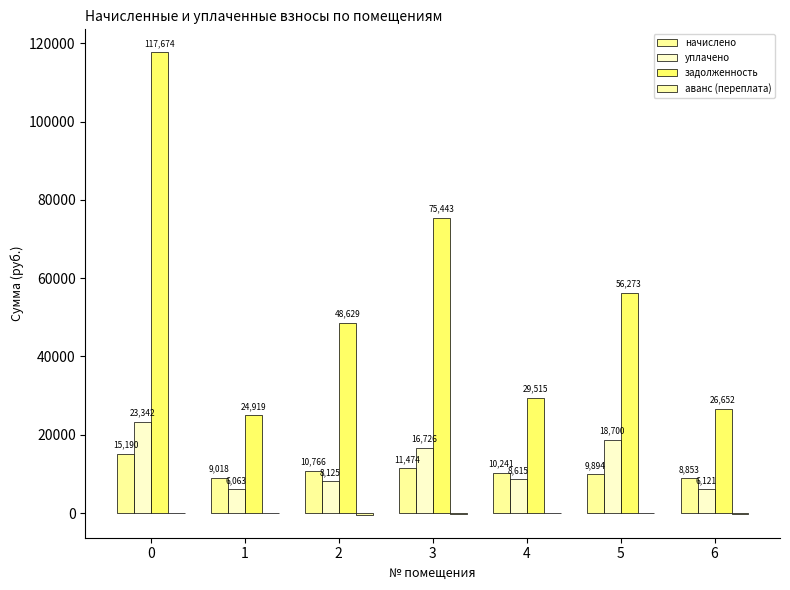

Is it true that задолженность equals 173938.0 at 0?

False